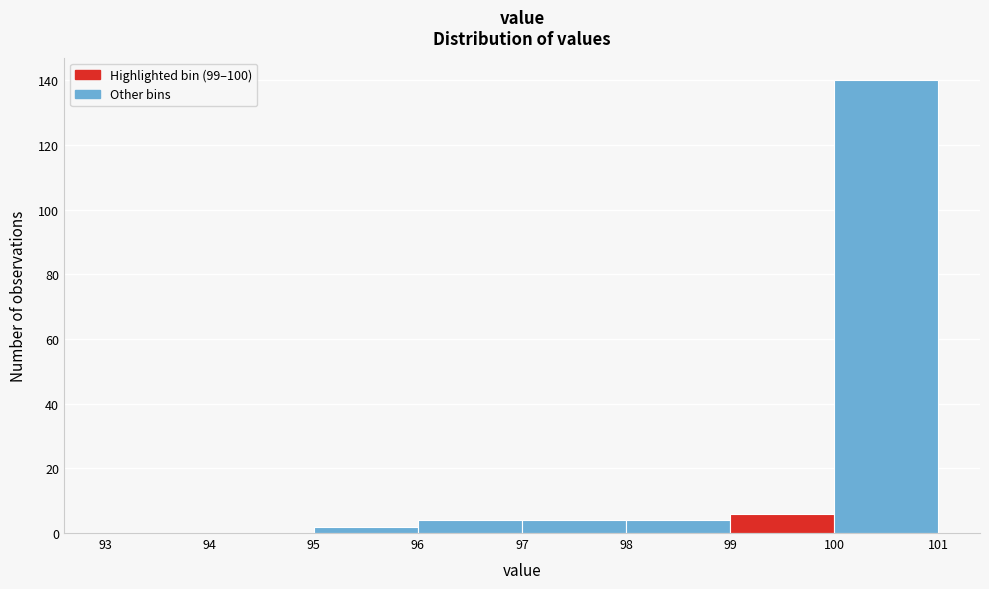

How tall is the bar that spans 97 to 98 on the x-axis? The values are not printed on the chart, so give them approximately, as read against the axis.

4